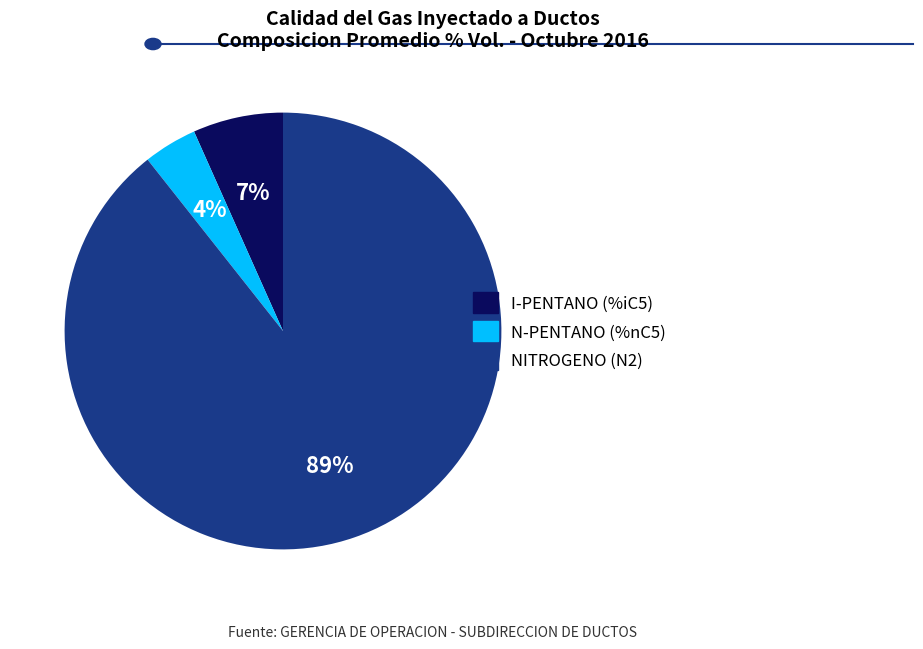

Count the number of slices in the pie.

3